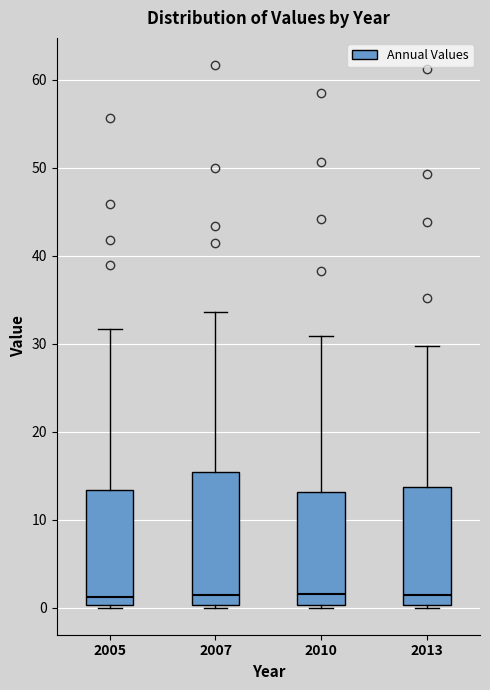

Reading left to right, transcribe this box plot: for each box, give where its median line is, the range the box spans, and where its two whiskers end, as read against the y-axis. The values are not printed on the chart, so give them approximately, as read against the axis.

2005: median 1, box 0 to 13, whiskers 0 to 32
2007: median 1, box 0 to 15, whiskers 0 to 34
2010: median 2, box 0 to 13, whiskers 0 (just below the box's lower edge) to 31
2013: median 1, box 0 to 14, whiskers 0 to 30